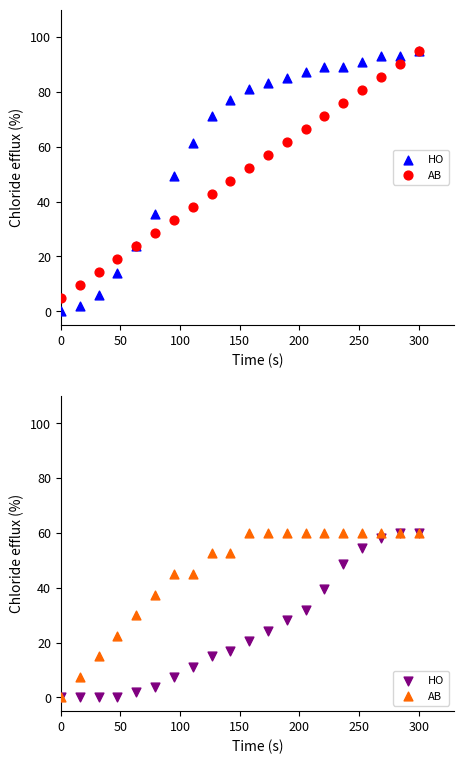

Which series reaches the maximum Y coordinate?

HO